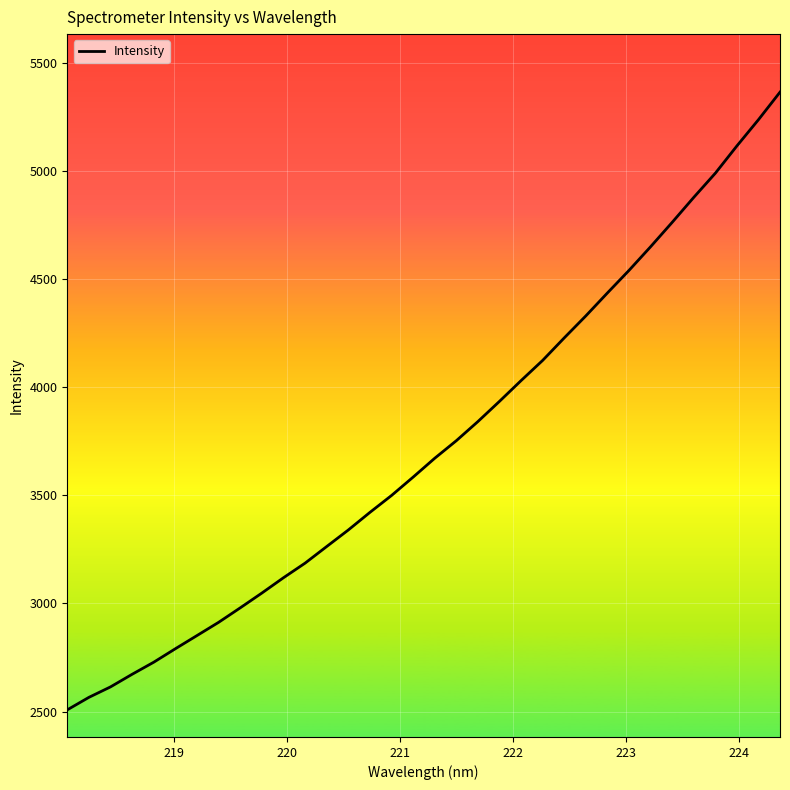

How many values are below 3670?

17